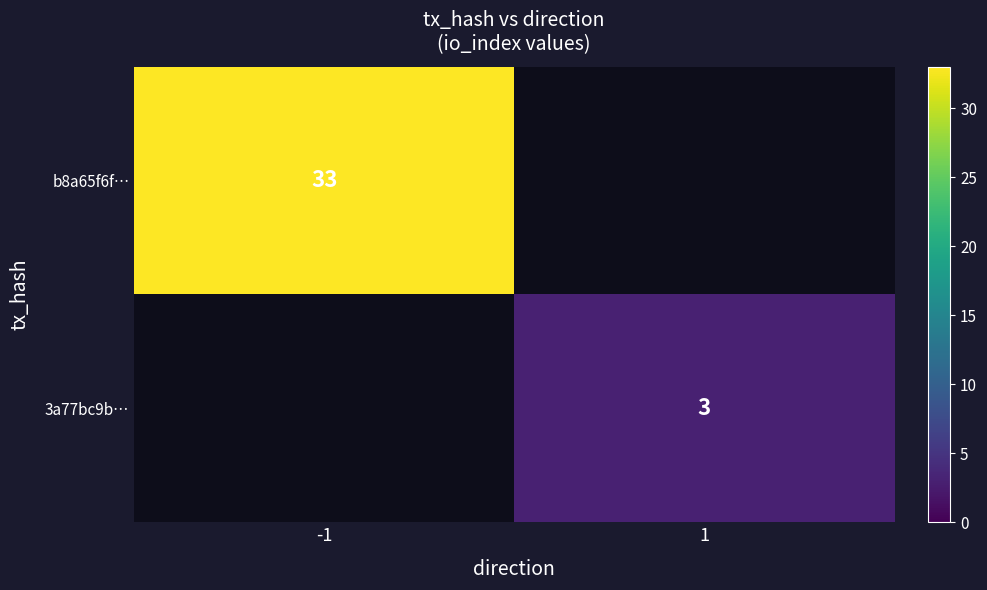

True or false: 3a77bc9b… has a value of 1 at 1.

False